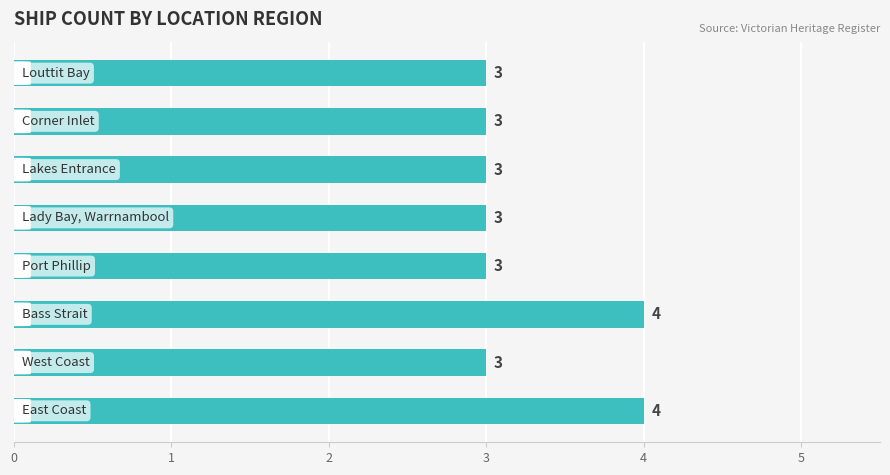

Reading bottom to top, what are all the values shown in this chart?

4	3	4	3	3	3	3	3